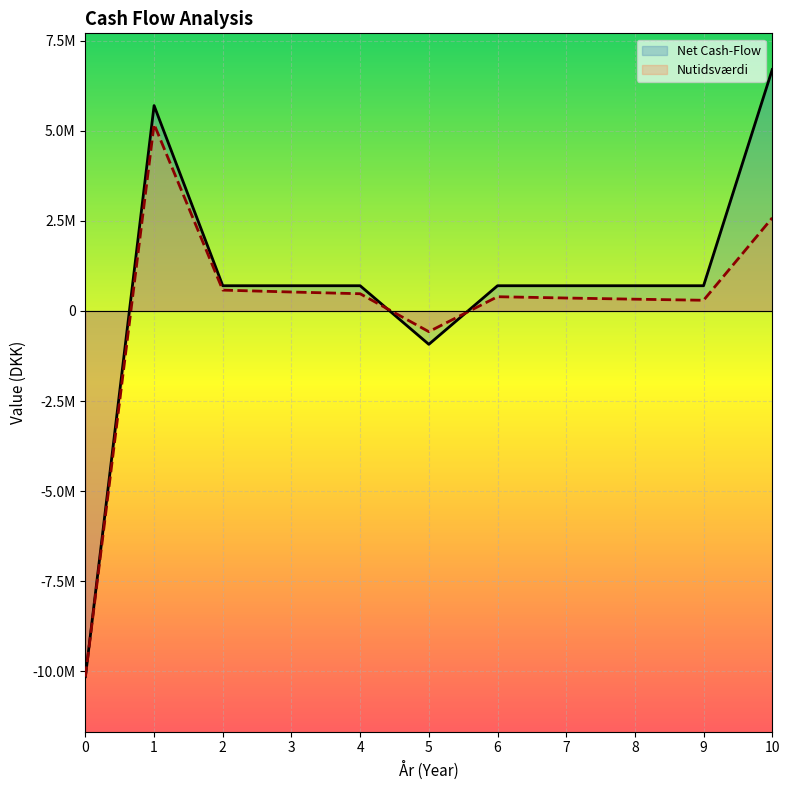

What is the sum of the Nutidsværdi values at 5 and 3?

-49346.0